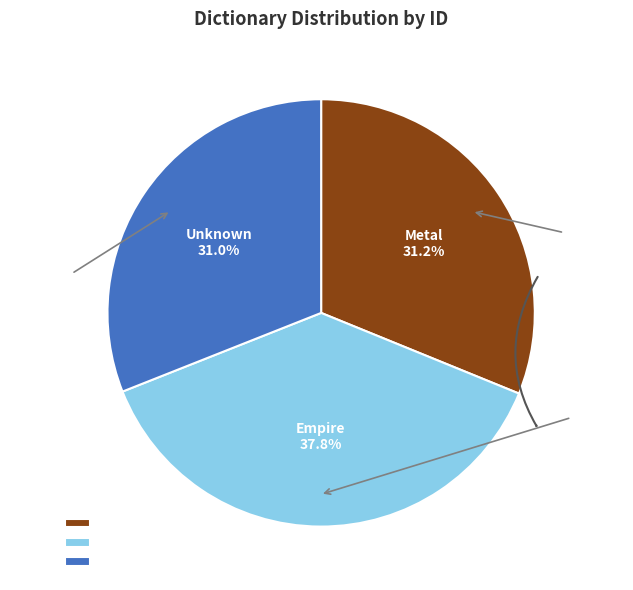

Is there a majority slice in this chart?

No